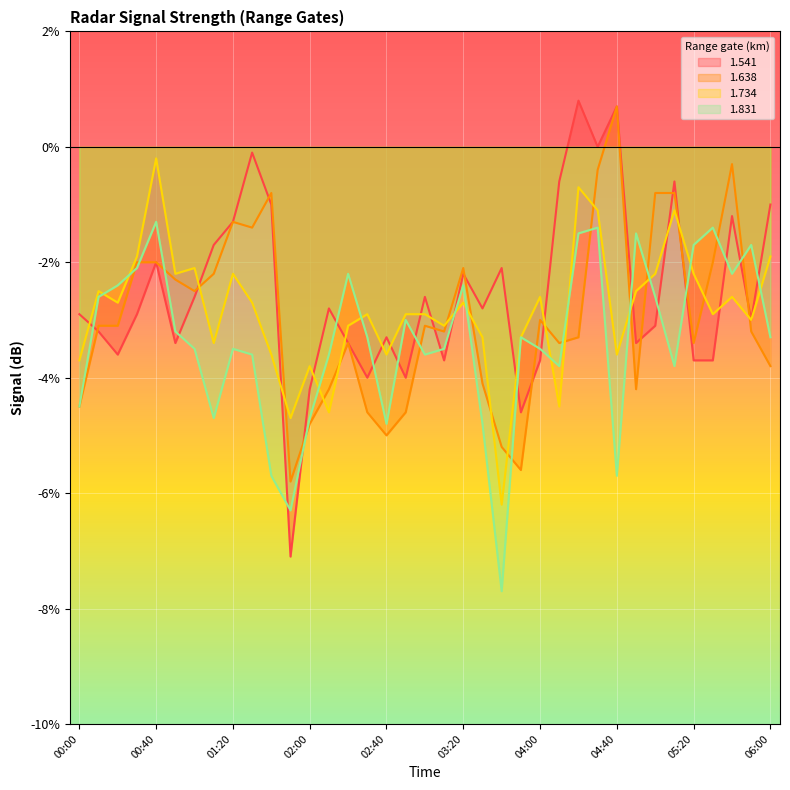

What is the difference between the highest and lowest values at 04:50?

2.7